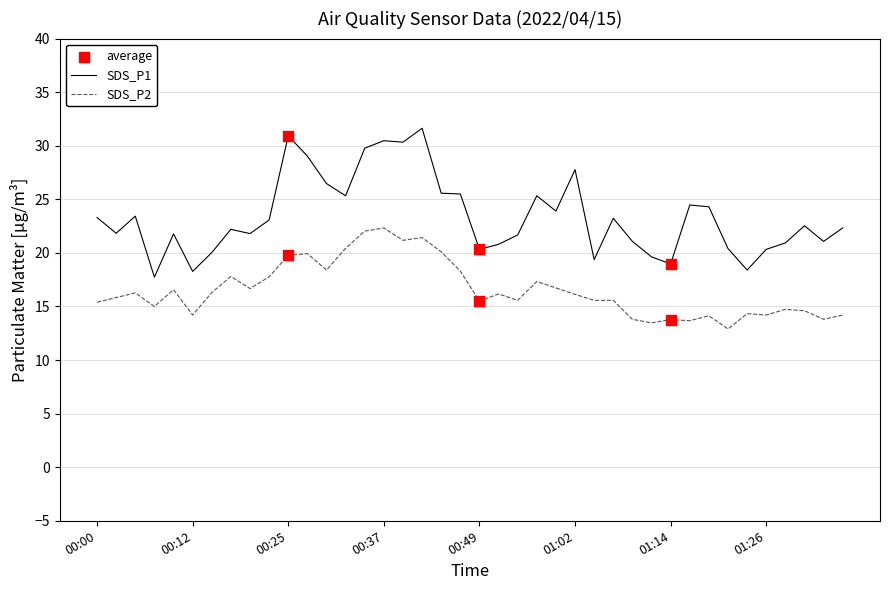

Which series has the largest total across all categories?

SDS_P1